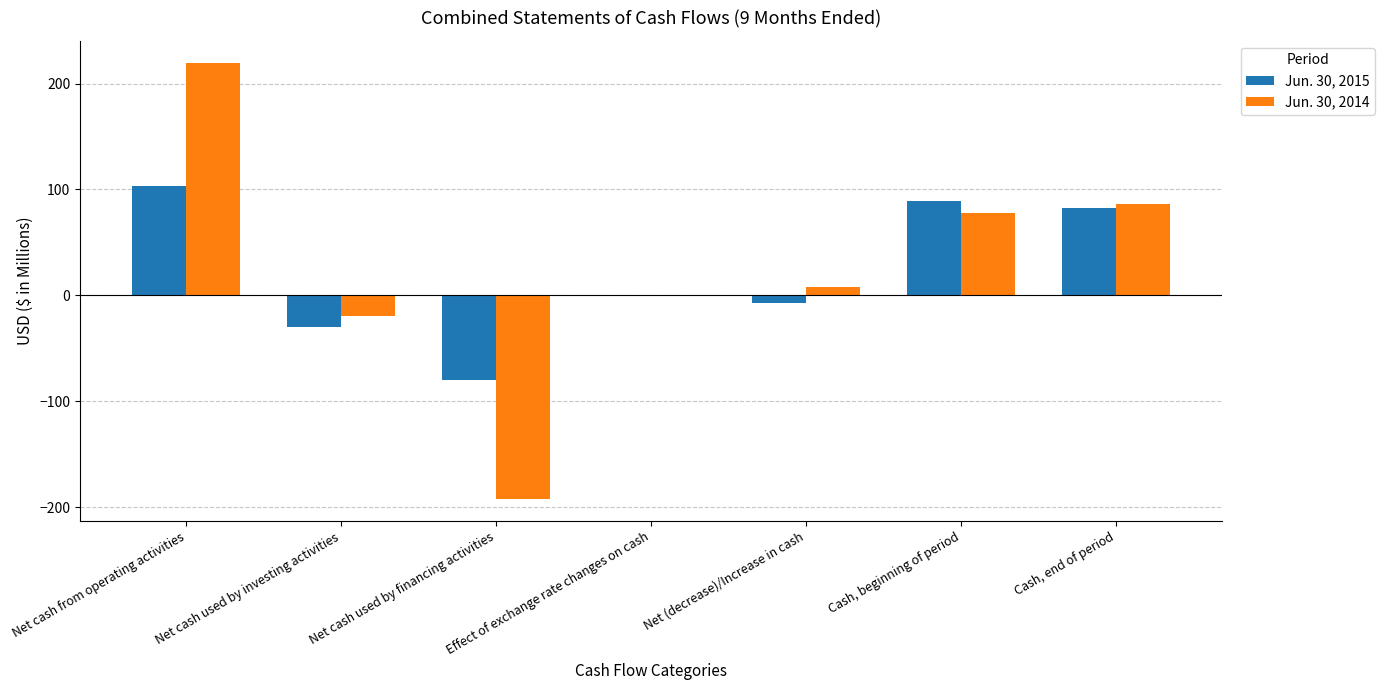

Count the number of categories in the chart.

7